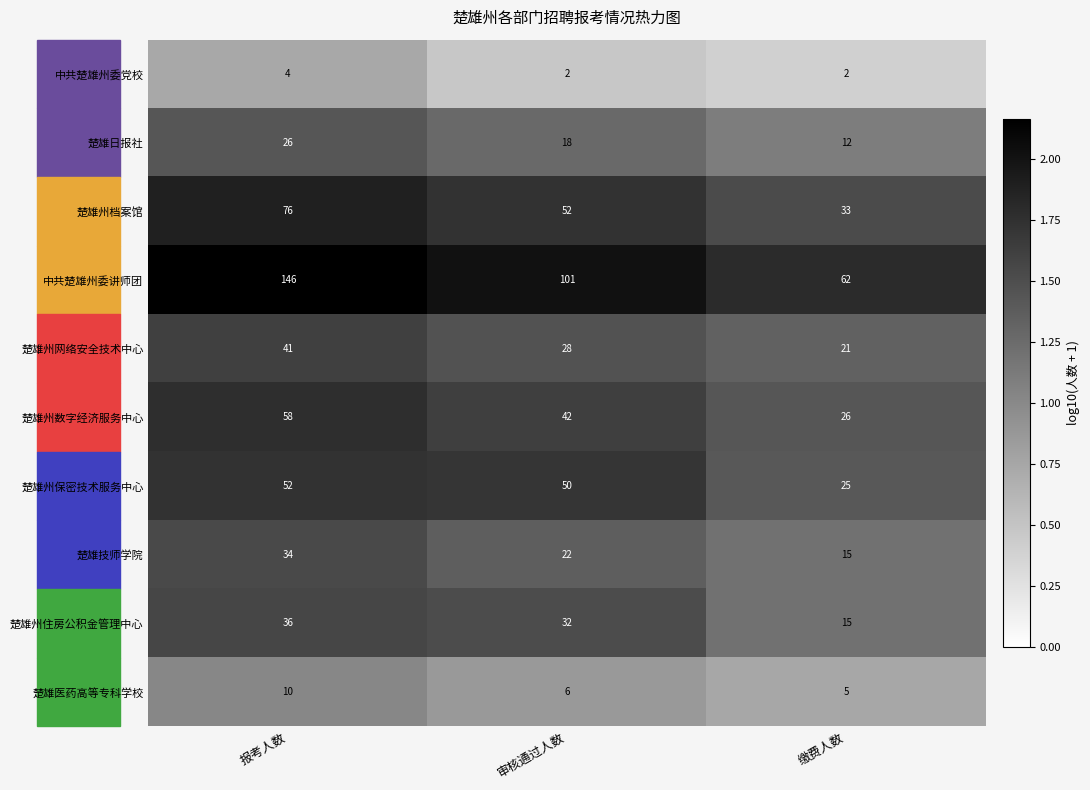

What is the difference between the second highest and minimum values in the 楚雄日报社 series?

6